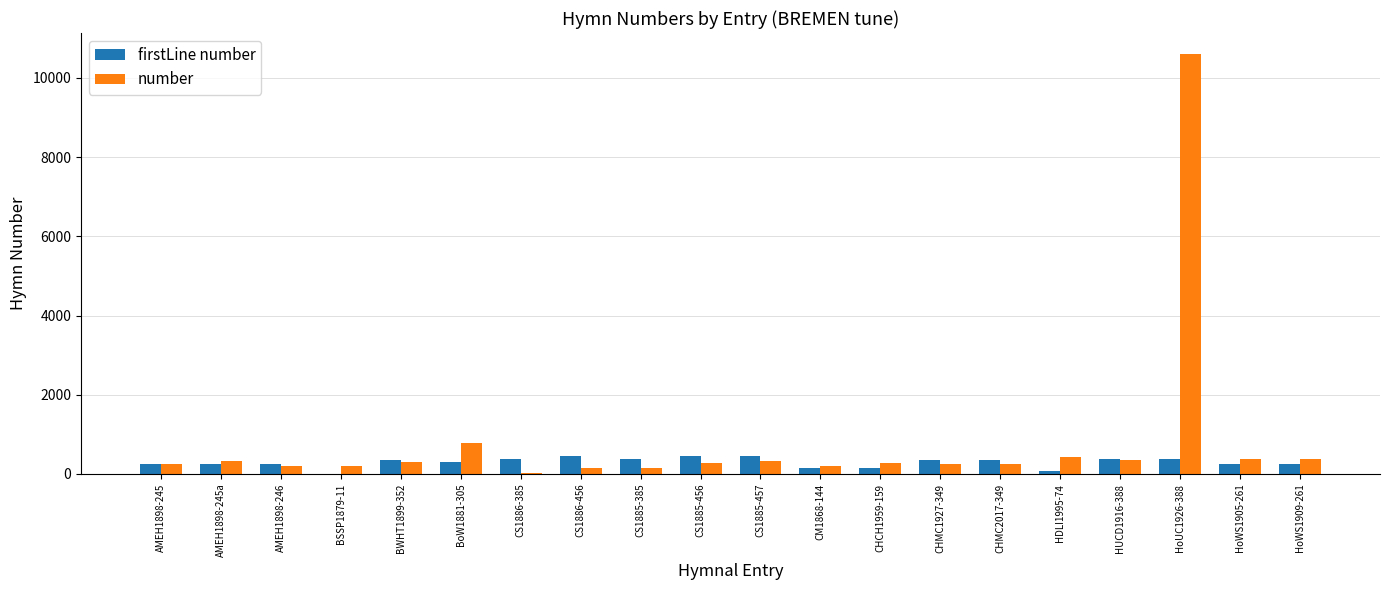

The firstLine number series shows 456 at CS1885-456. True or false?

True